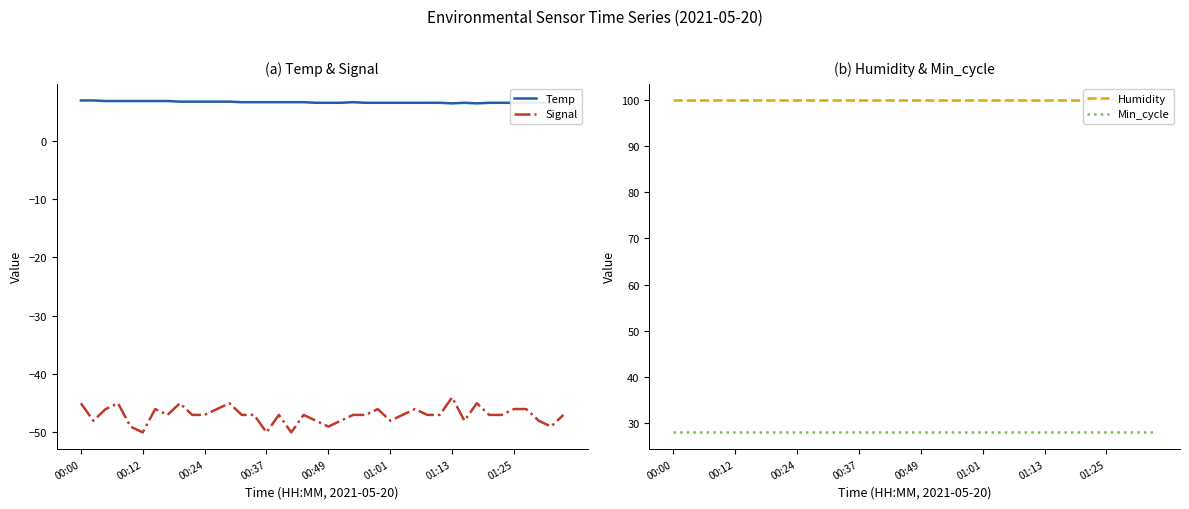

True or false: Signal and Min_cycle intersect in this chart.

False